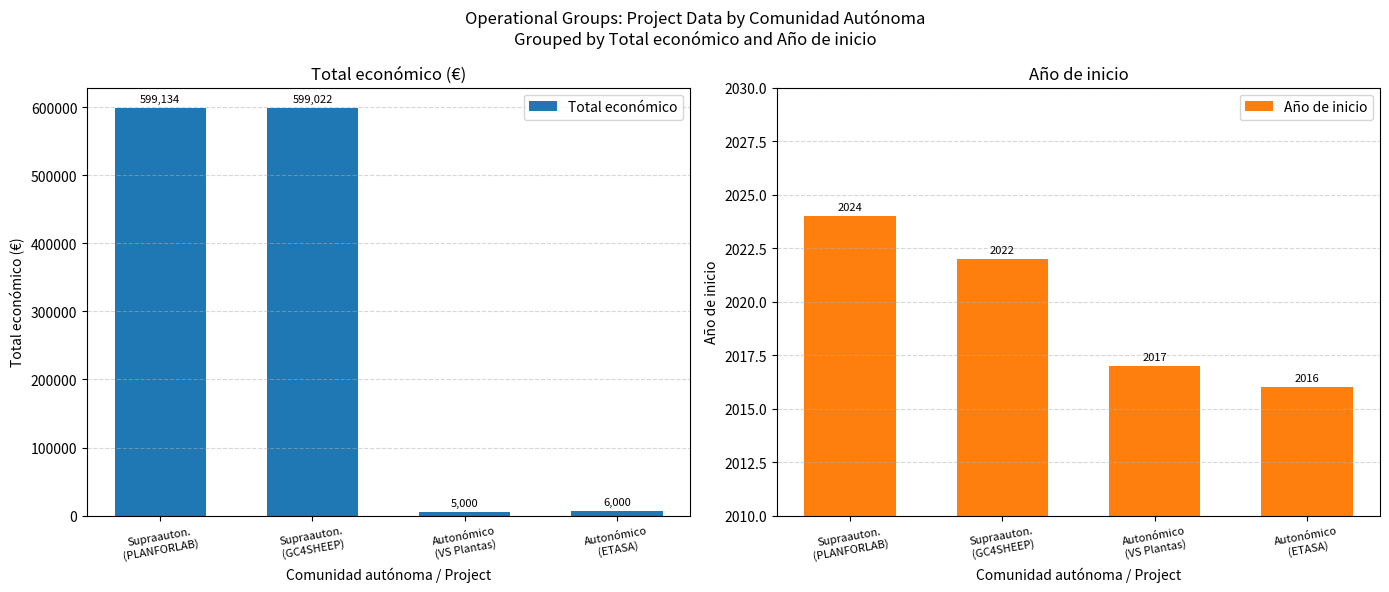

At Autonómico
(ETASA), list the series in order from largest to smallest.

Total económico, Año de inicio